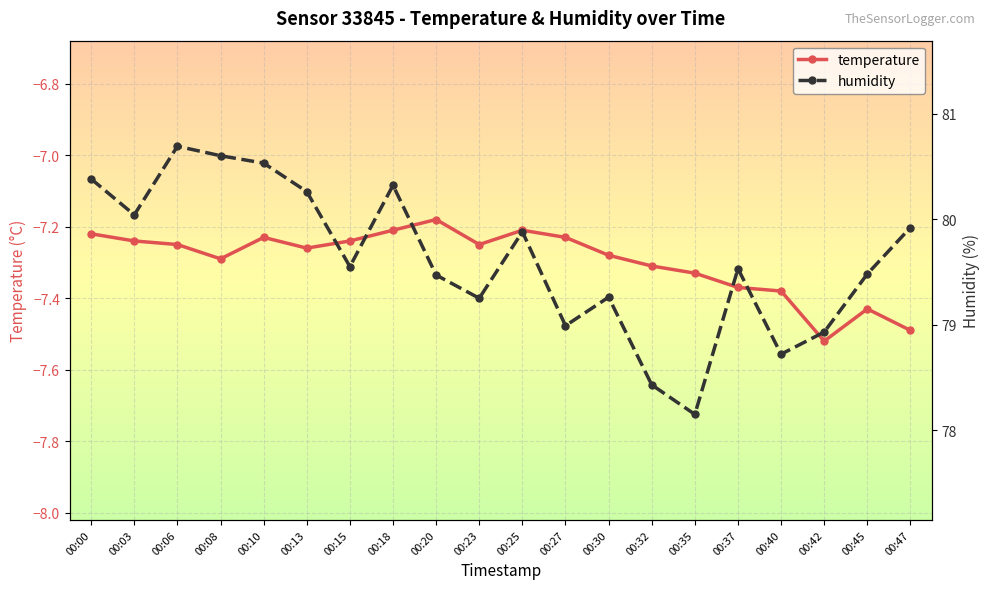

What is the value of the temperature point at the 5th from the left?

-7.2